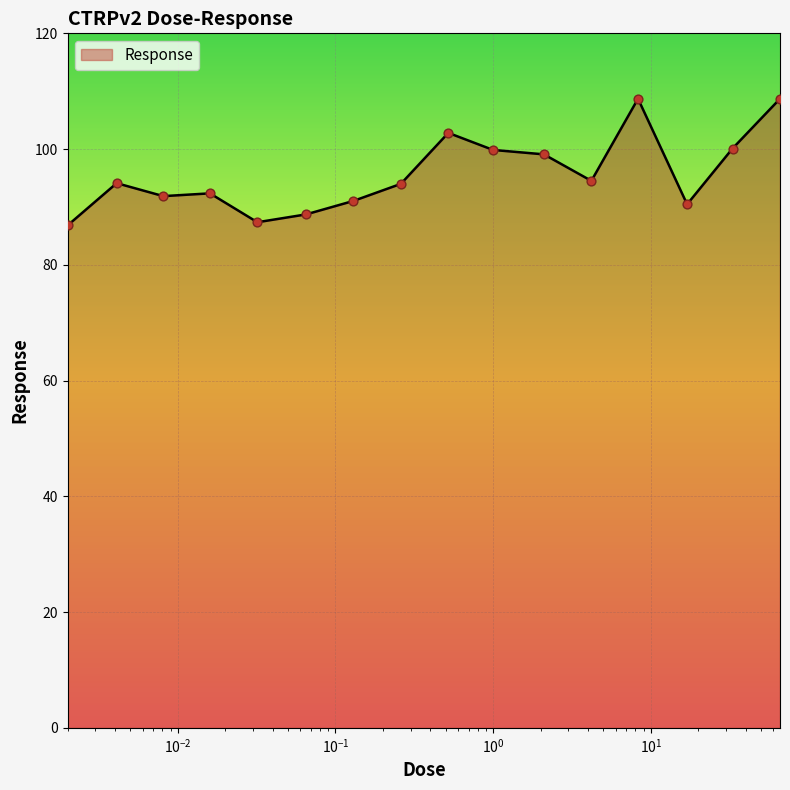

What is the smallest value displayed?

86.8